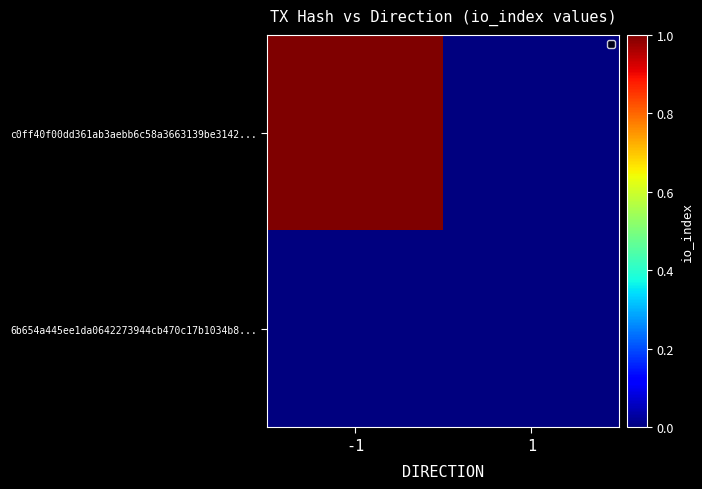

Rank the series by their maximum value, from lowest to highest.

6b654a445ee1da0642273944cb470c17b1034b8..., c0ff40f00dd361ab3aebb6c58a3663139be3142...